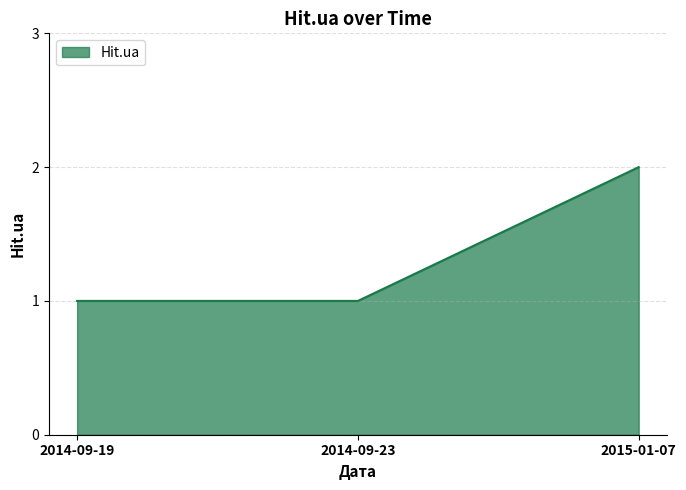

What is the sum of the values at 2015-01-07 and 2014-09-19?

3